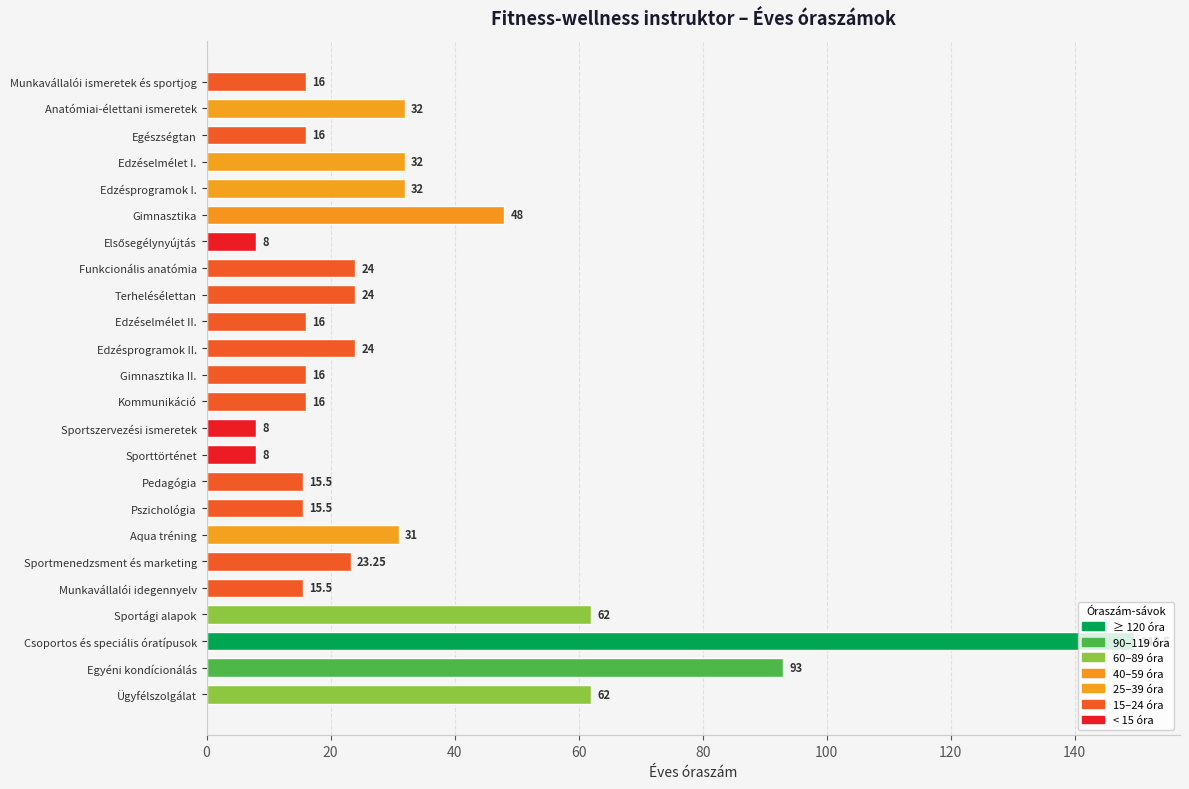

What is the label of the 13th bar from the bottom?

Gimnasztika II.